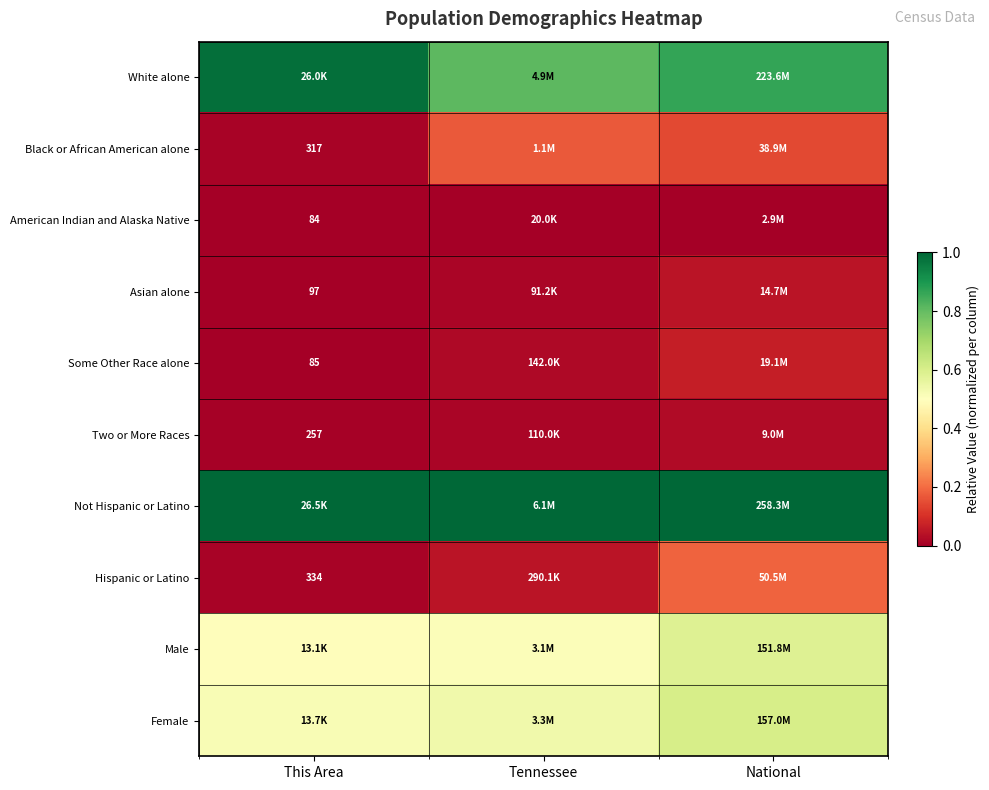

The value of White alone at Tennessee is 1.4. True or false?

False